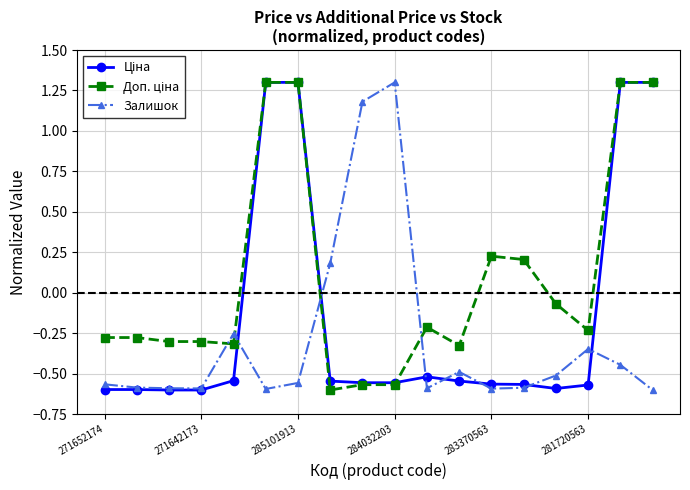

What is the maximum value for Залишок?

1.3